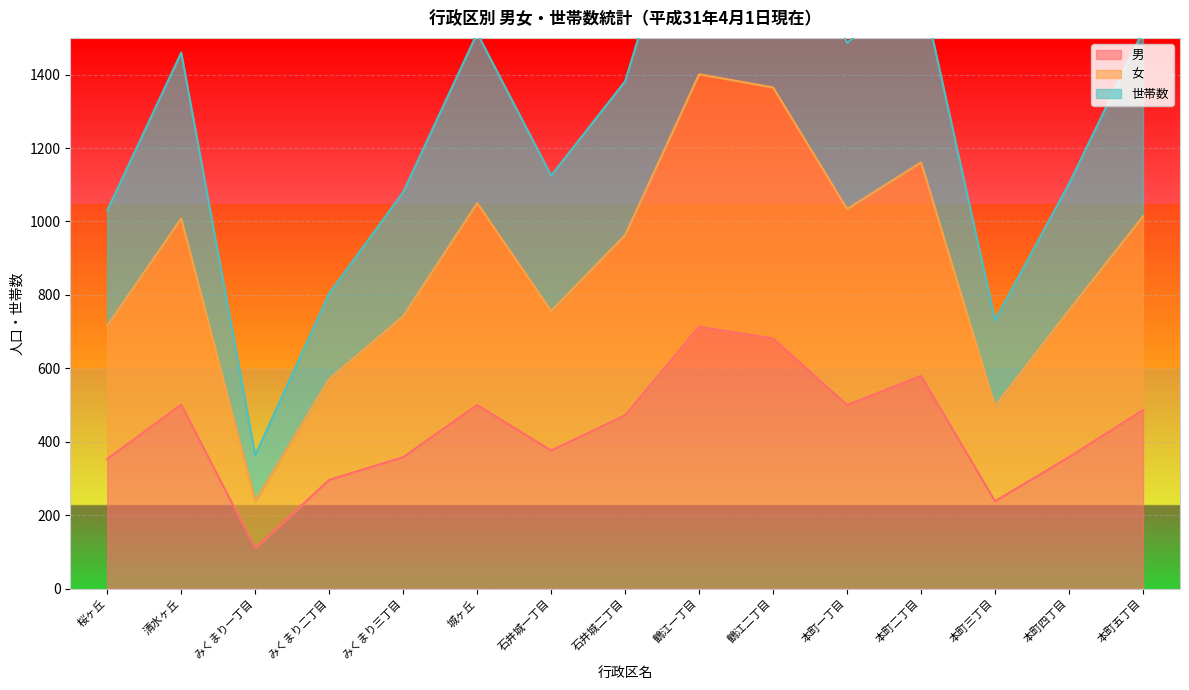

What is the average value of the 男 series?

435